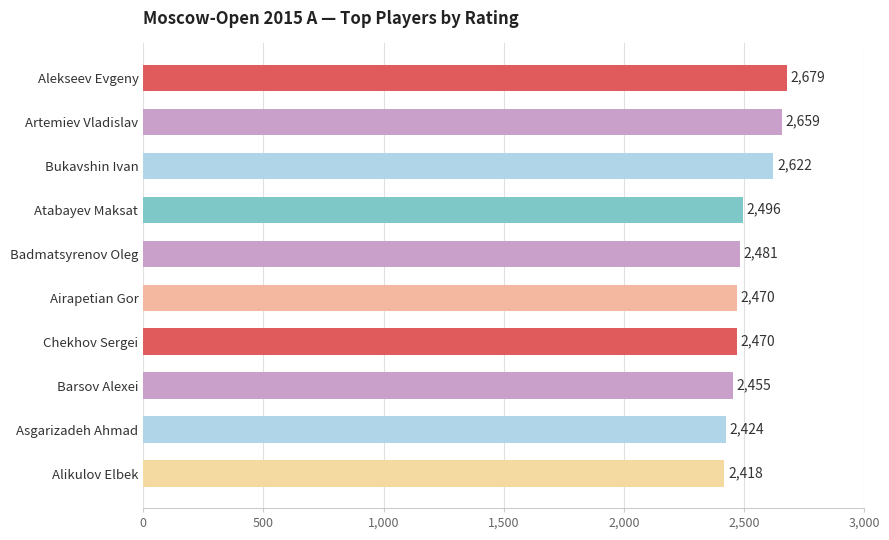

What is the smallest value displayed?

2418